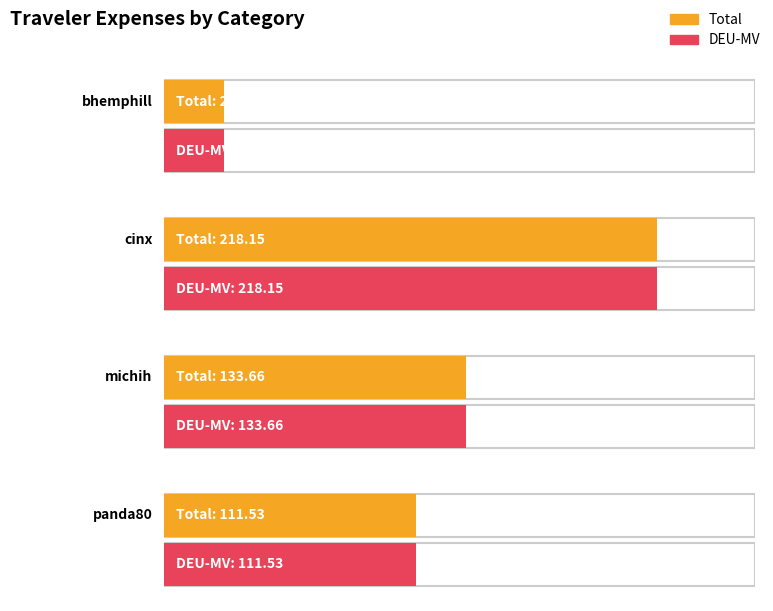

List the labels in order of Total value, smallest first.

bhemphill, panda80, michih, cinx